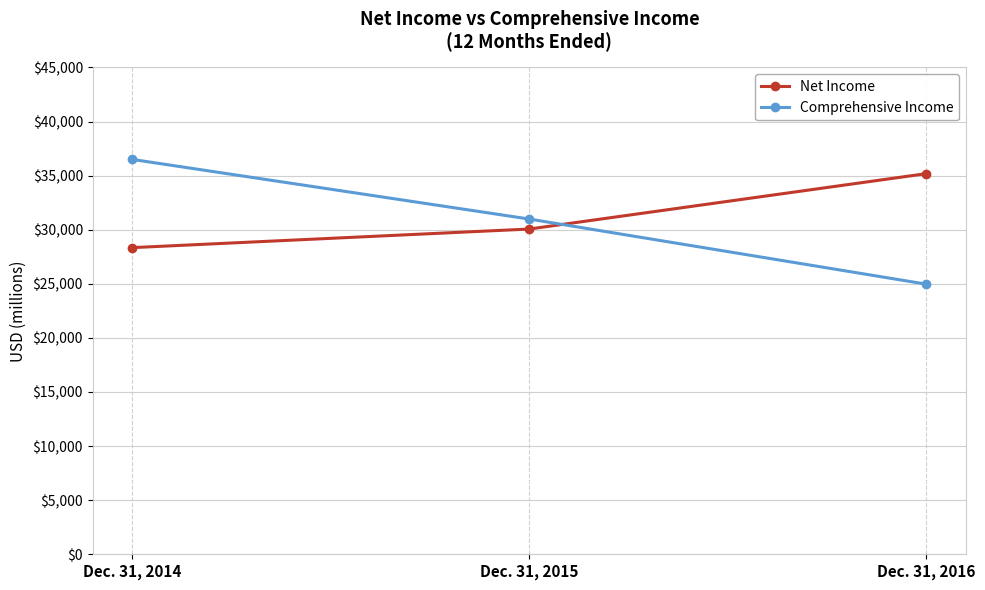

Is it true that Comprehensive Income equals 24968 at Dec. 31, 2016?

True